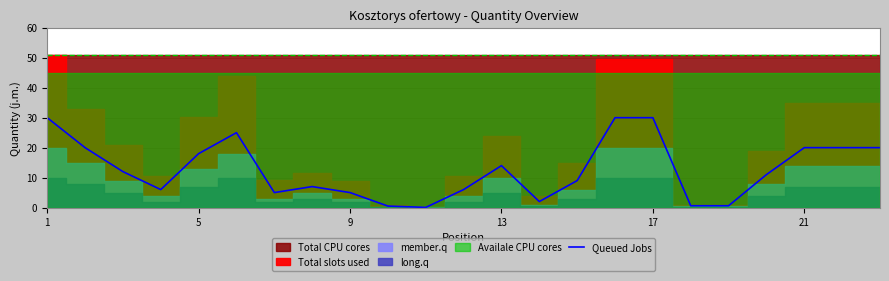

True or false: the data shows 9.8 at 13.

False